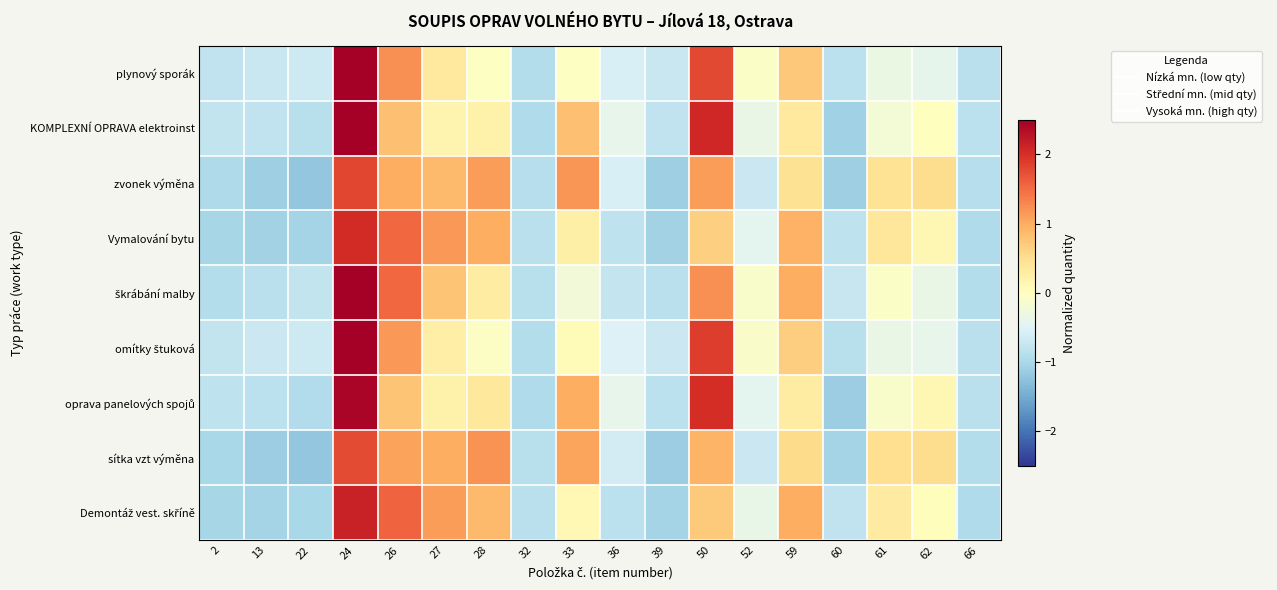

Which has a higher value, 61 or 13?

61